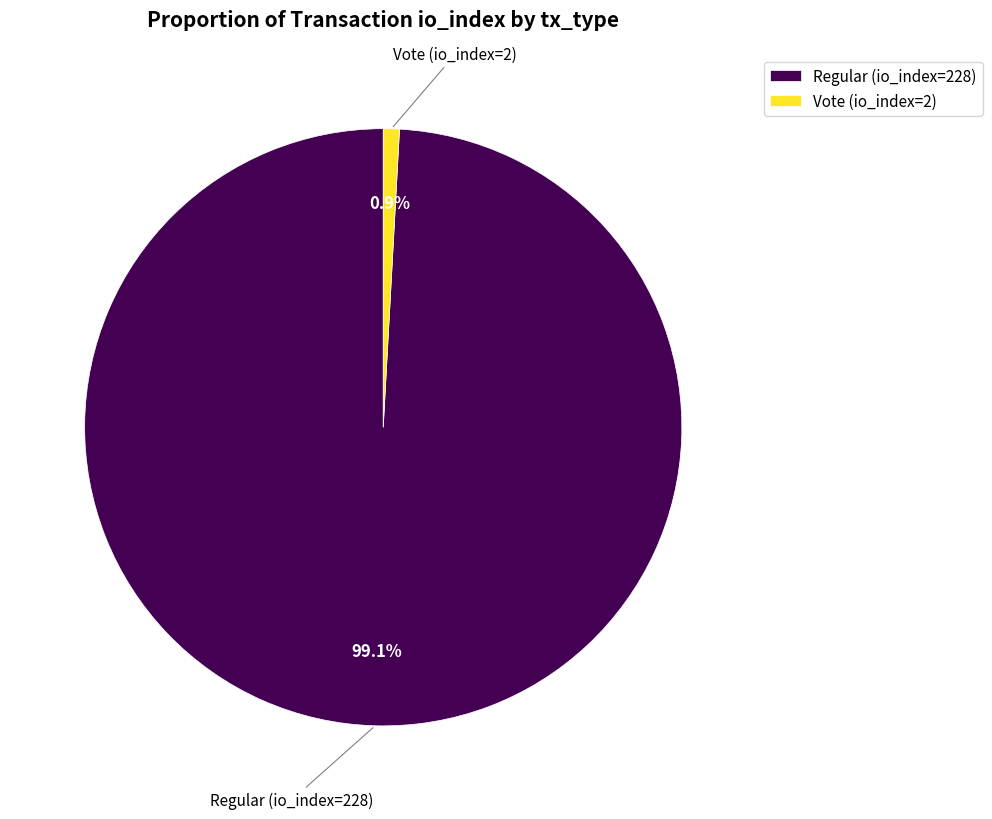

Which category has the biggest portion of the pie?

Regular (io_index=228)